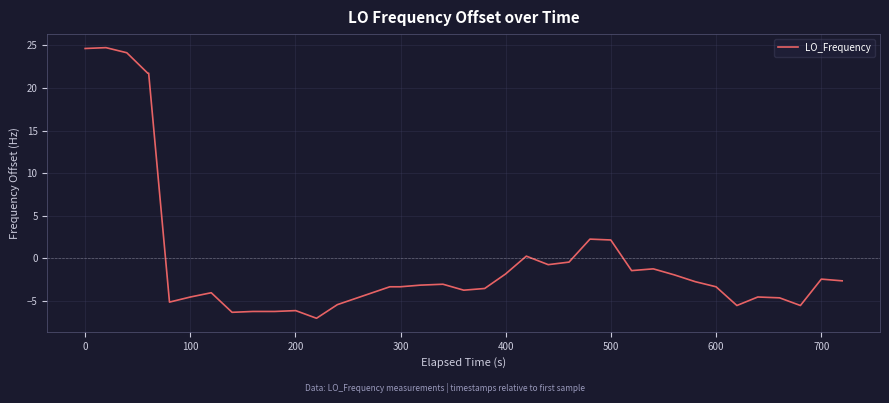

What is the difference between the maximum and minimum values?

31.8